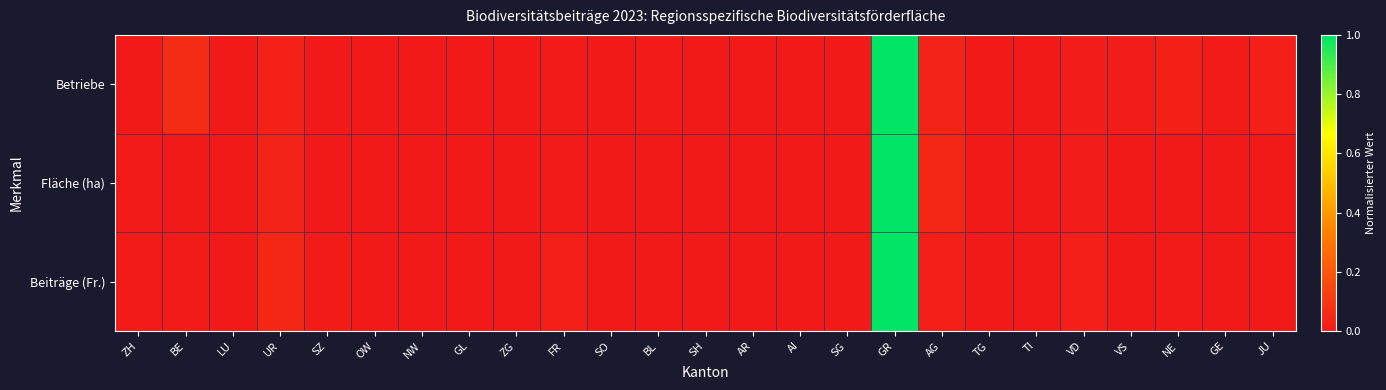

What is the total value across all series at VD?

0.1